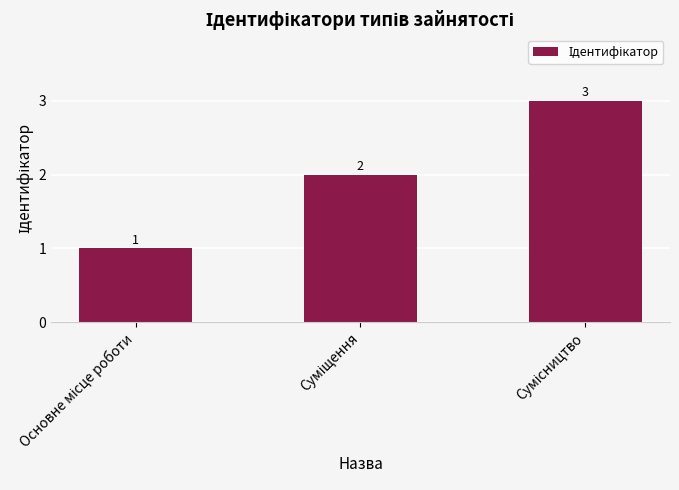

What is the value of the 3rd bar from the left?

3